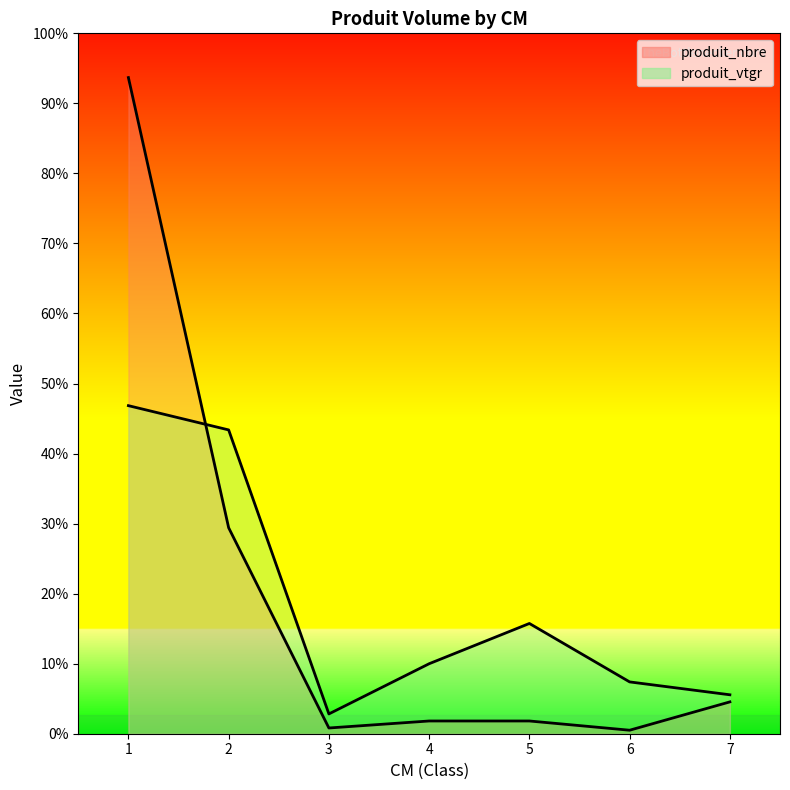

Is it true that produit_vtgr equals 28.5 at 3?

False